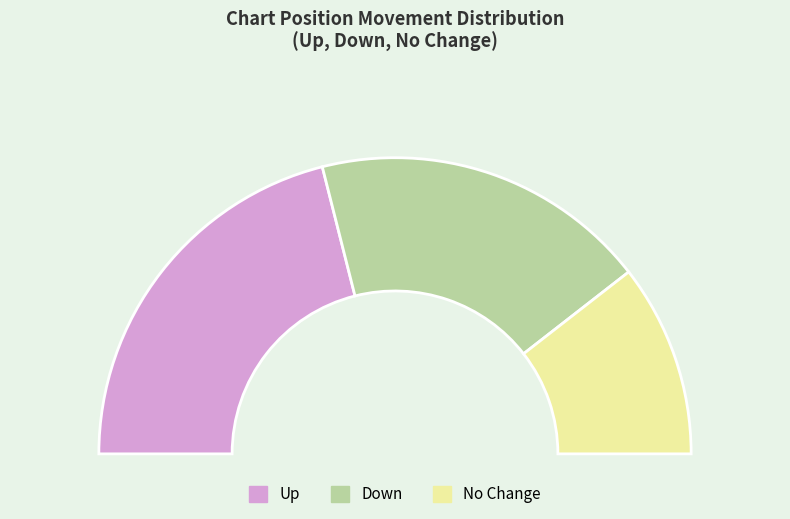

Count the number of slices in the pie.

3